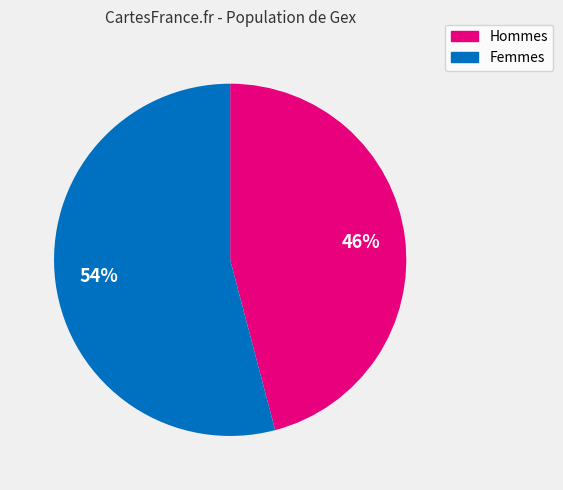

How many slices are in this pie chart?

2